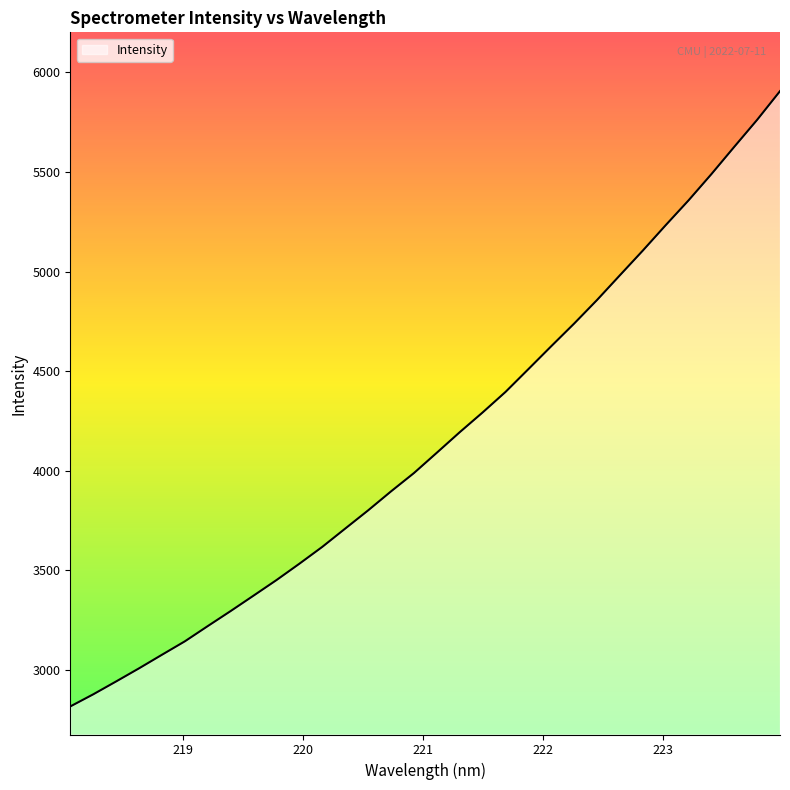

What is the smallest value displayed?

2816.5